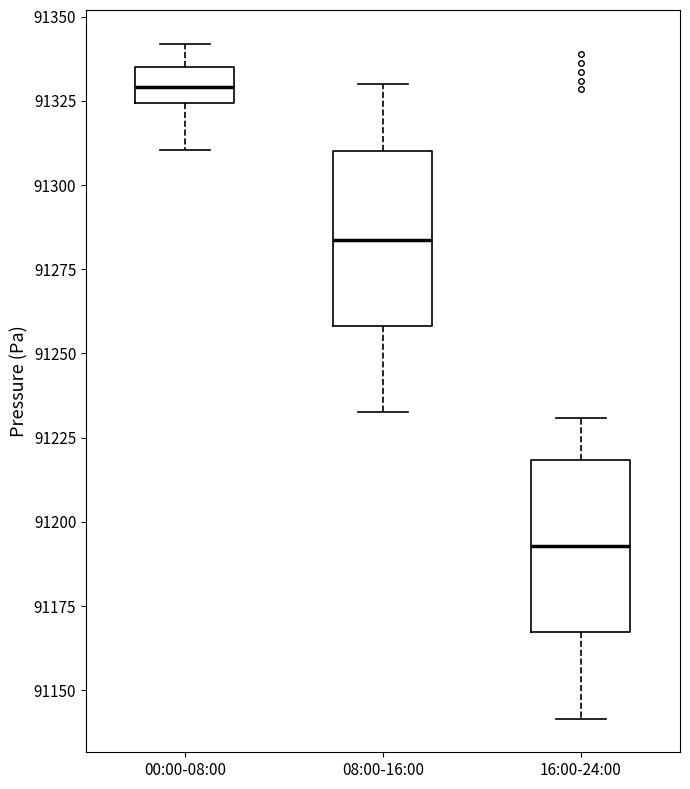

Which box has the lowest median line?

16:00-24:00